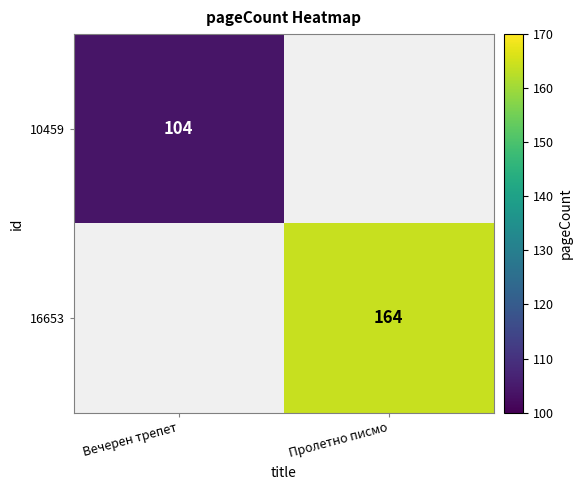

The 16653 series shows 164 at Пролетно писмо. True or false?

True